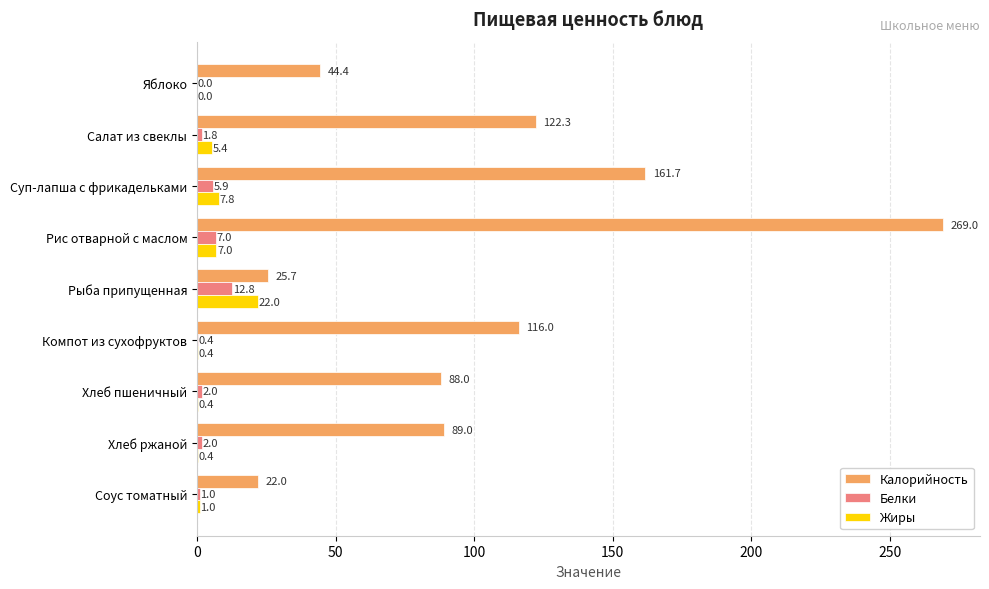

Read the Калорийность value at Суп-лапша с фрикадельками.

161.7